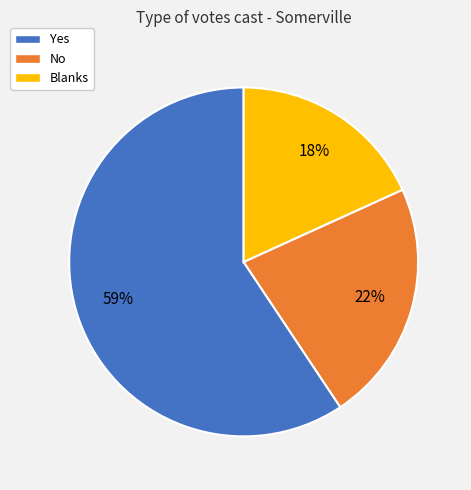

Which has a higher value, No or Yes?

Yes